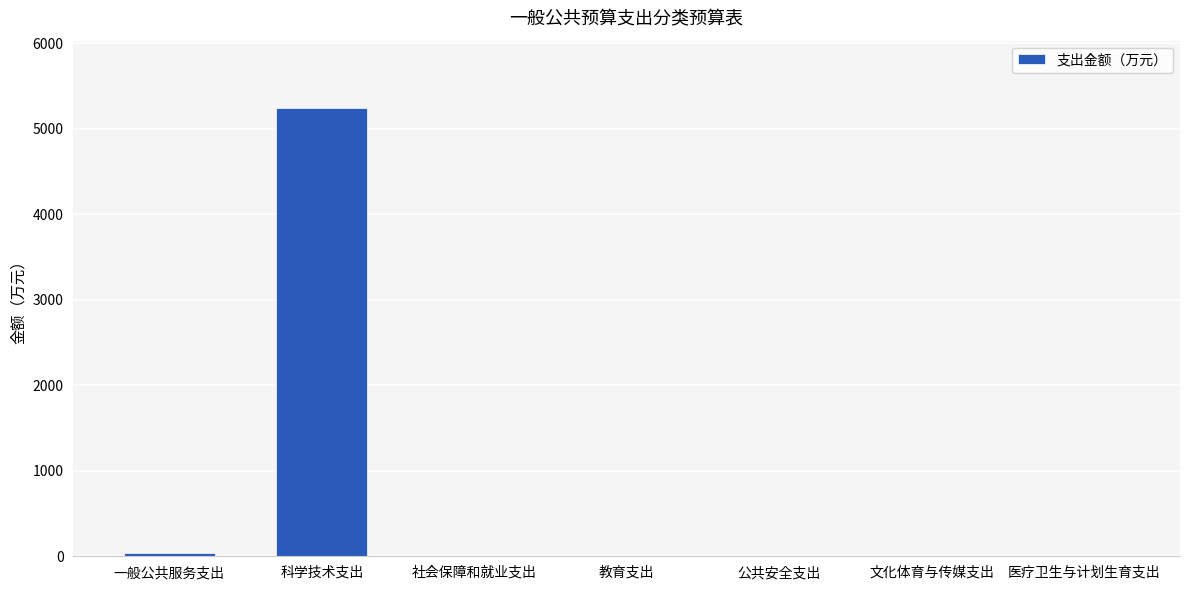

What is the maximum value shown in the chart?

5245.6